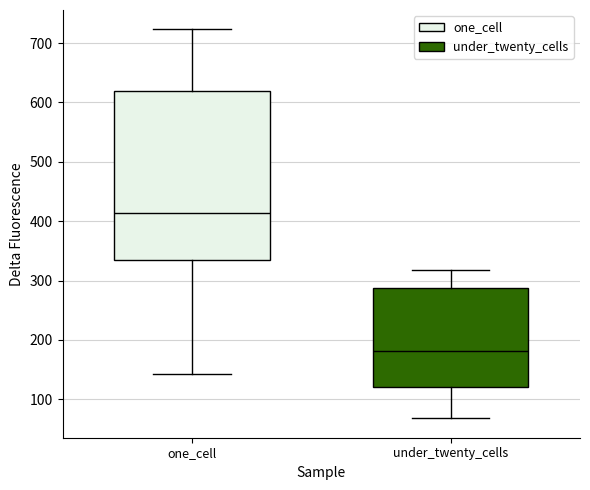

Reading left to right, read every box against the y-axis: the position of its median line, the range the box covers, and the ends of its whiskers. The values are not printed on the chart, so give them approximately, as read against the axis.

one_cell: median 410, box 330 to 620, whiskers 140 to 720
under_twenty_cells: median 180, box 120 to 290, whiskers 70 to 320